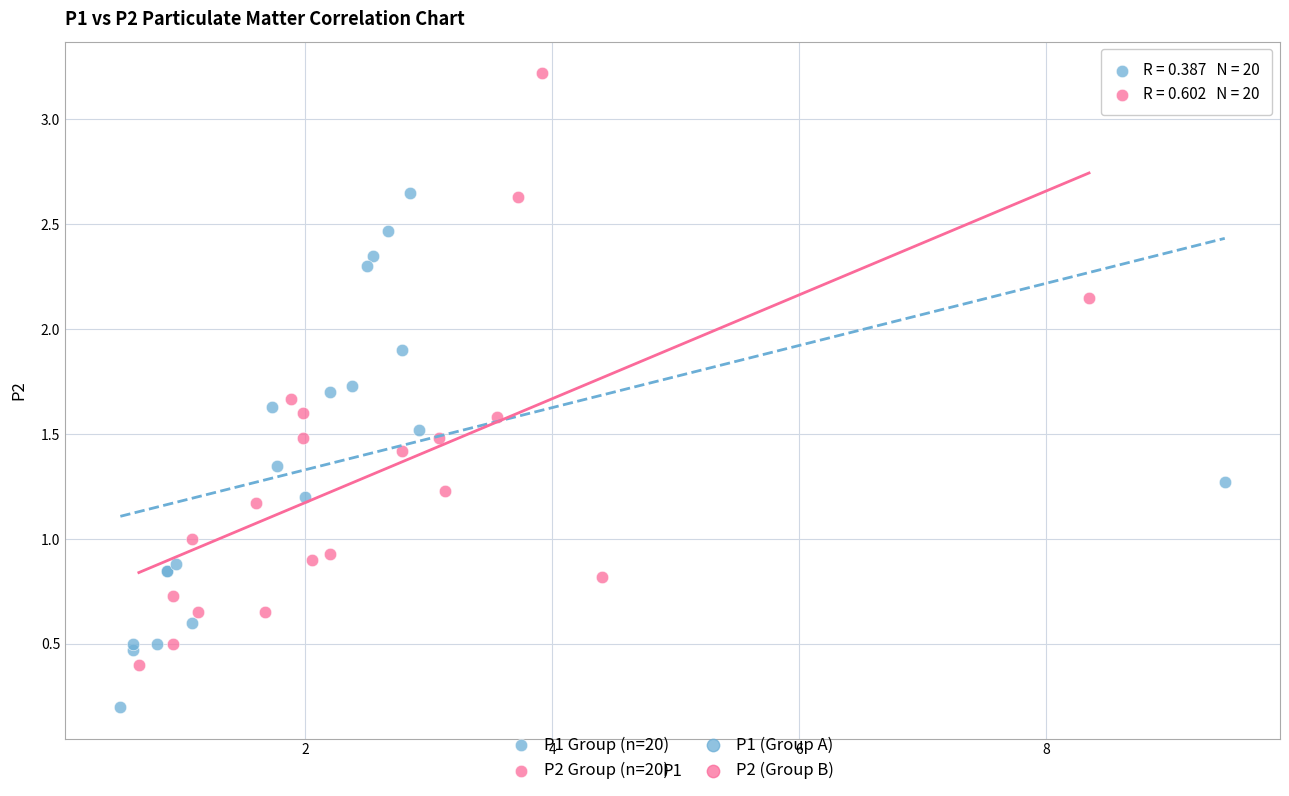

Which series reaches the minimum Y coordinate?

P1 Group (n=20)